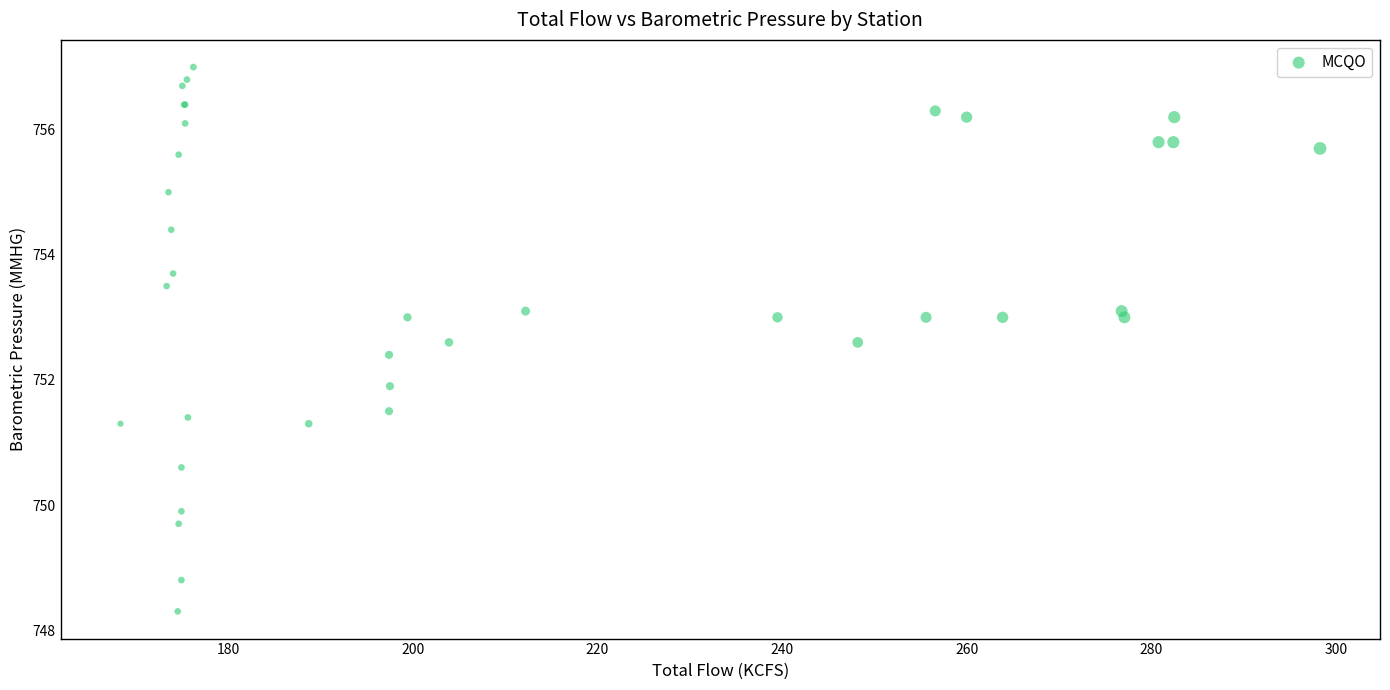

What Y value in the scatter plot is closest to 752?

751.9